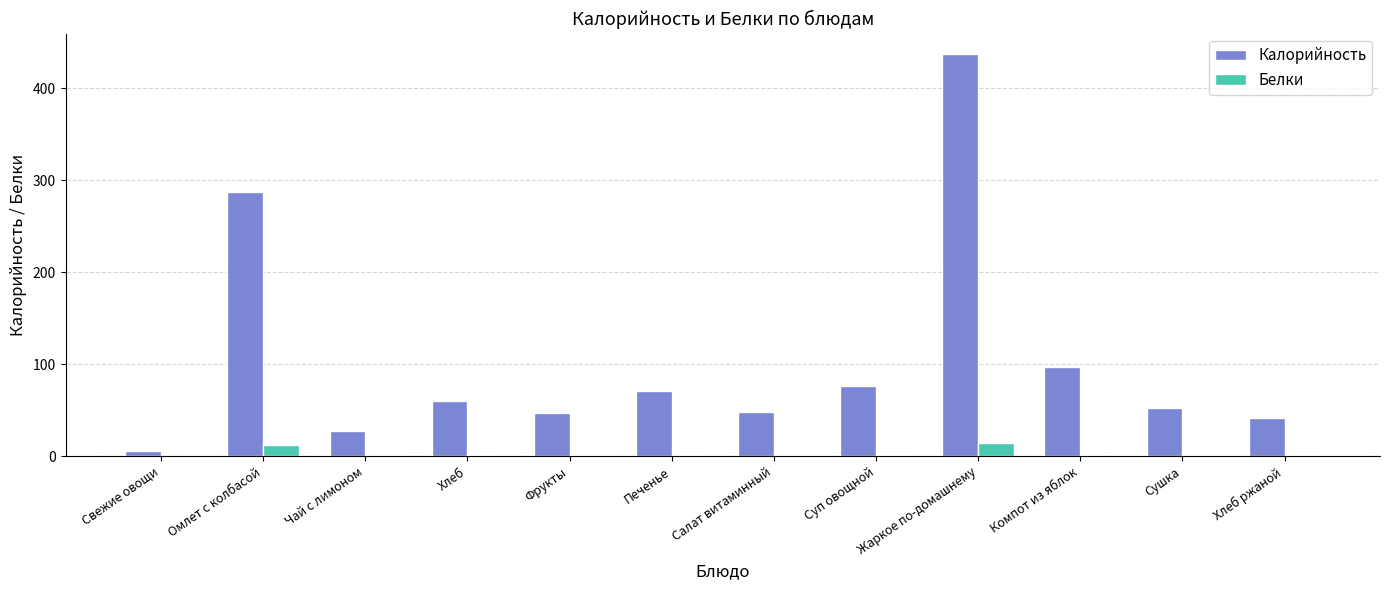

Is it true that Калорийность equals 437.7 at Жаркое по-домашнему?

True